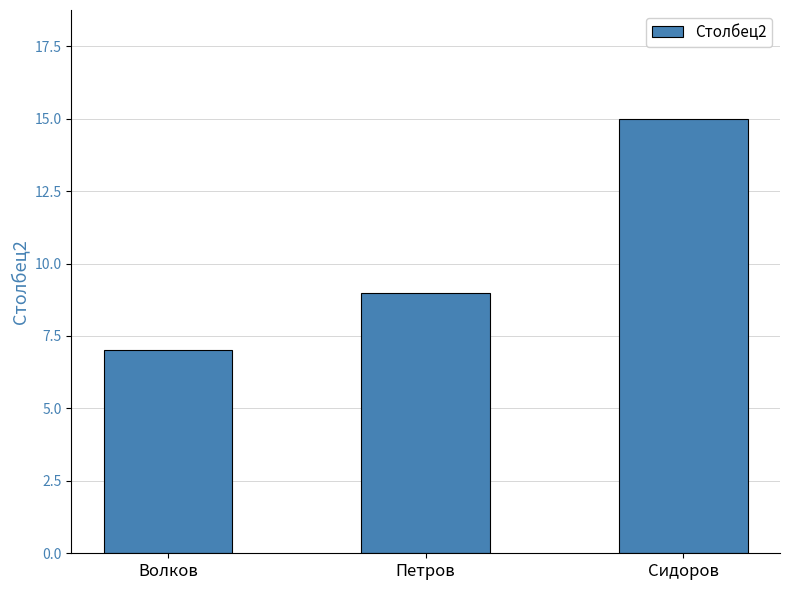

Reading left to right, list all the values displayed in this chart.

7	9	15